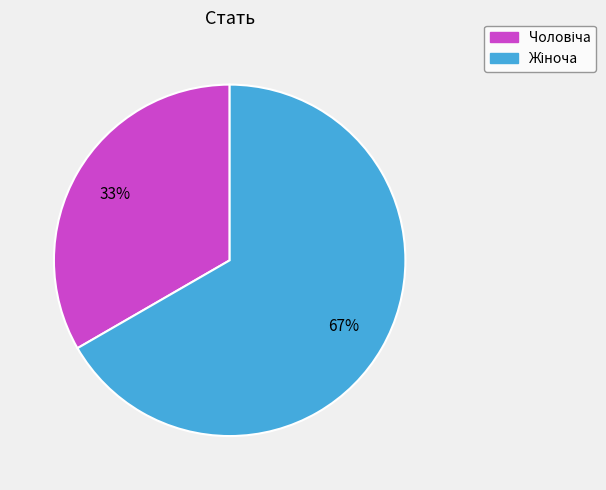

Rank the categories by value from highest to lowest.

Жіноча, Чоловіча